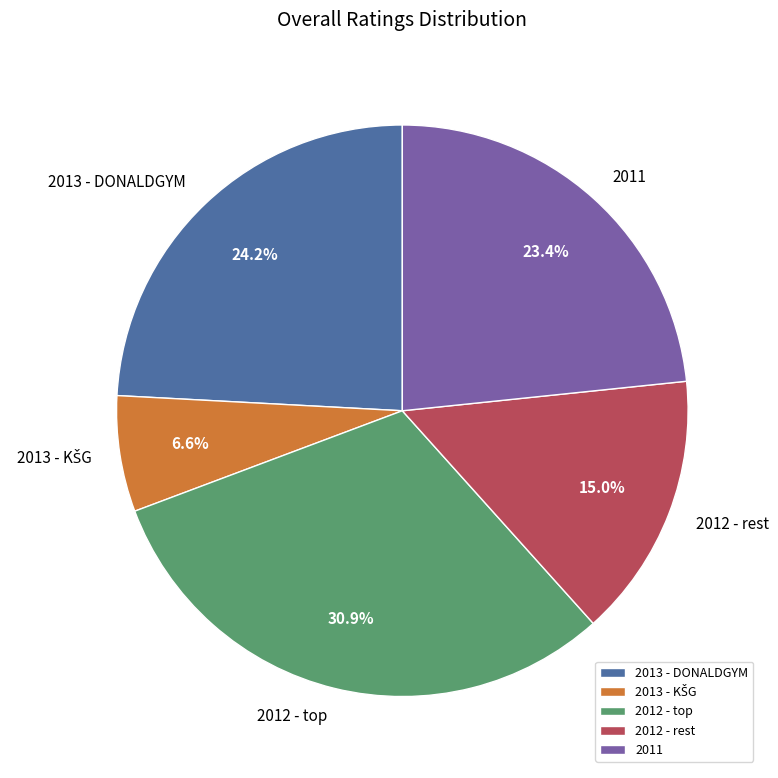

What percentage is NOT represented by 2011?

76.6%